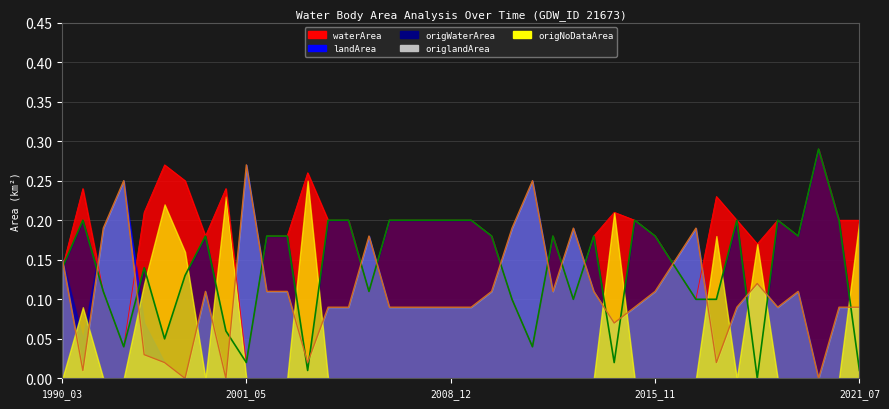

At which category is the sum across all series the highest?

2020_12